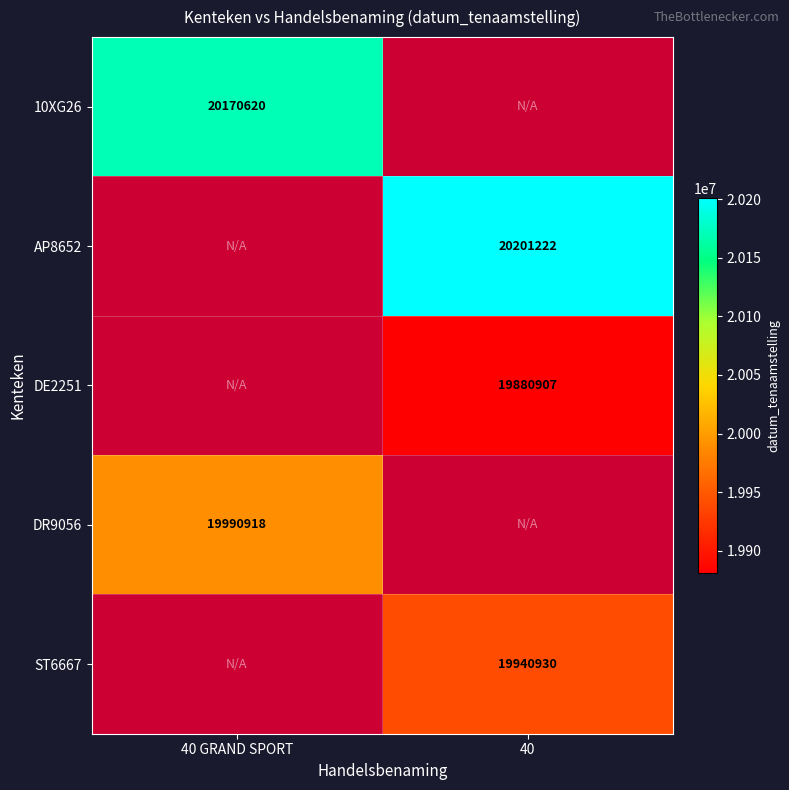

At how many categories does at least one series exceed 19997133?

2